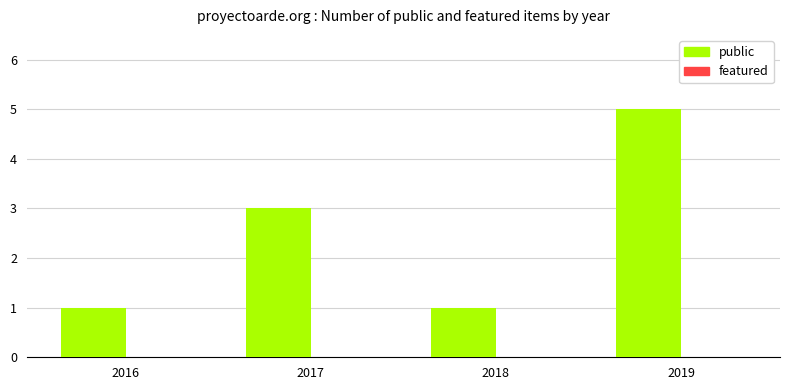

At which category does the chart reach its peak across all series?

2019